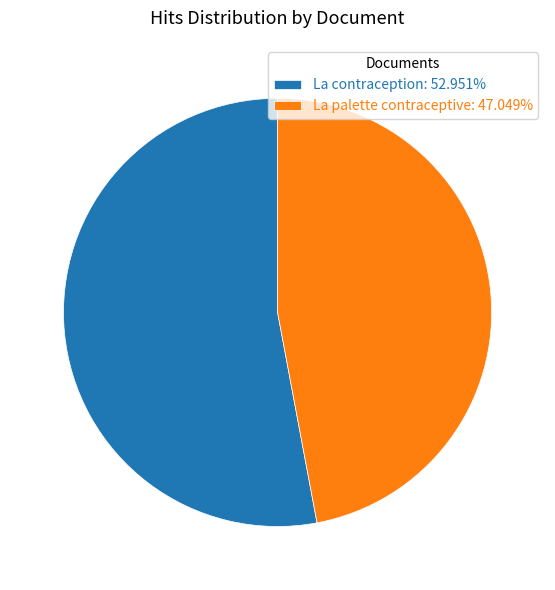

Is La contraception the majority of the pie?

Yes